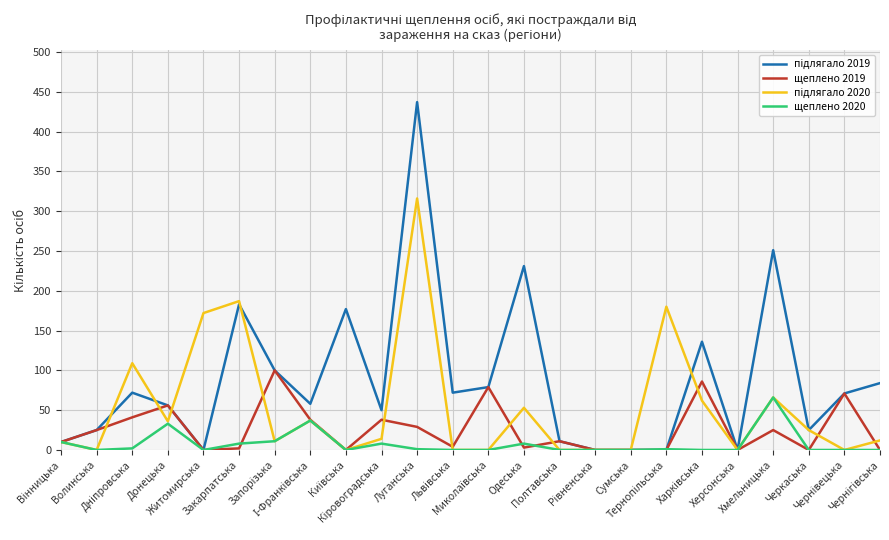

What is the greatest value displayed?

437